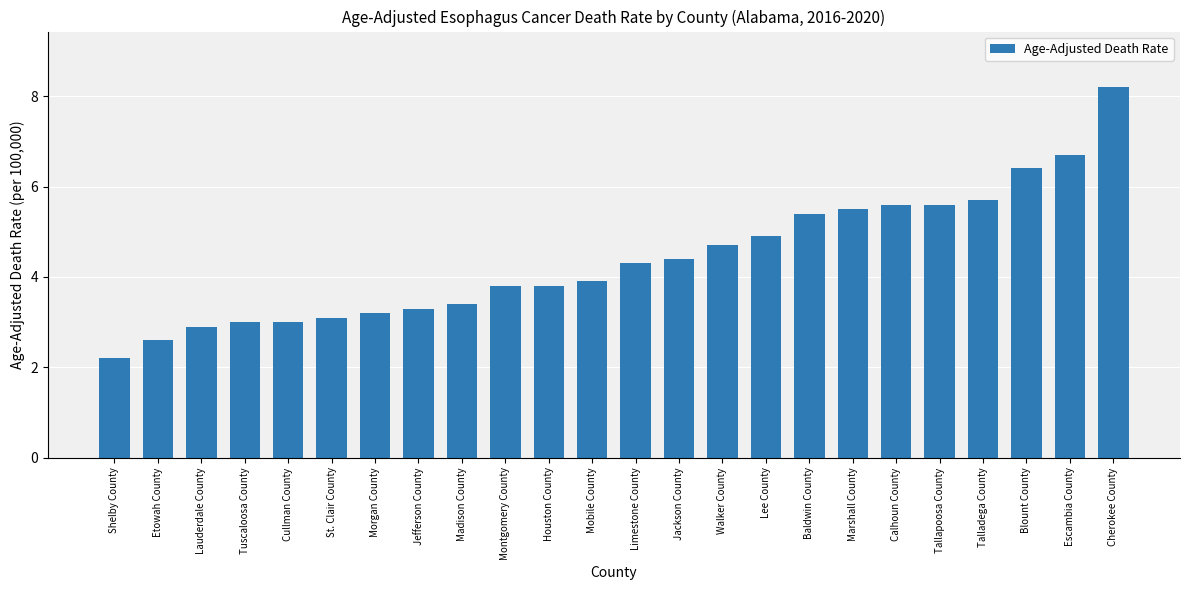

How many bars are there in total?

24